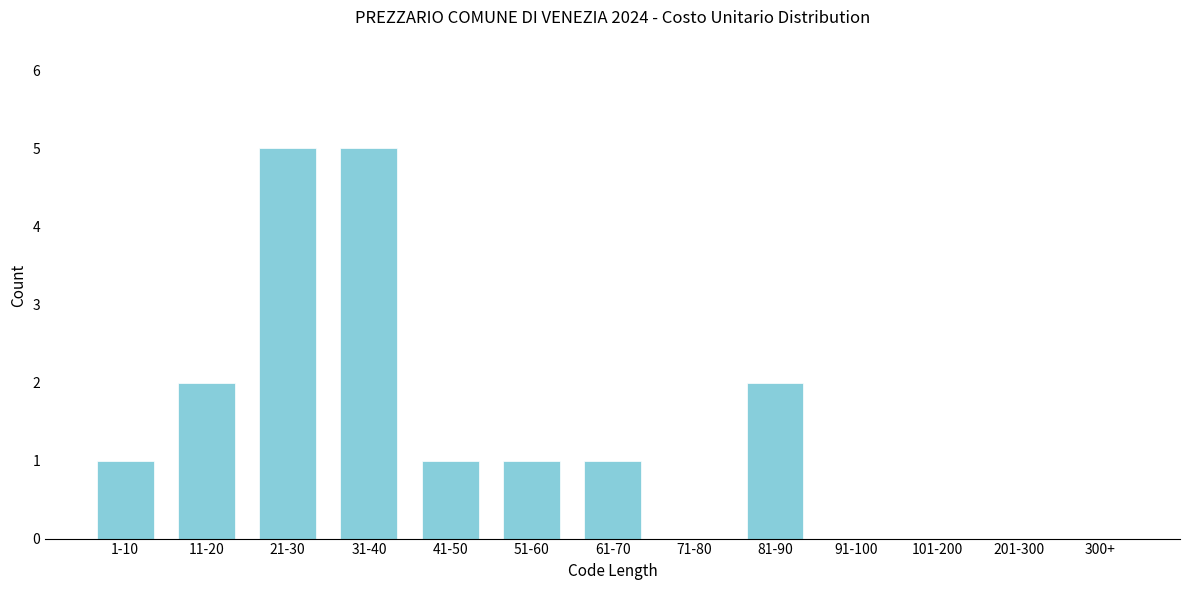

Reading right to left, extract all data points from this chart.

300+=0	201-300=0	101-200=0	91-100=0	81-90=2	71-80=0	61-70=1	51-60=1	41-50=1	31-40=5	21-30=5	11-20=2	1-10=1